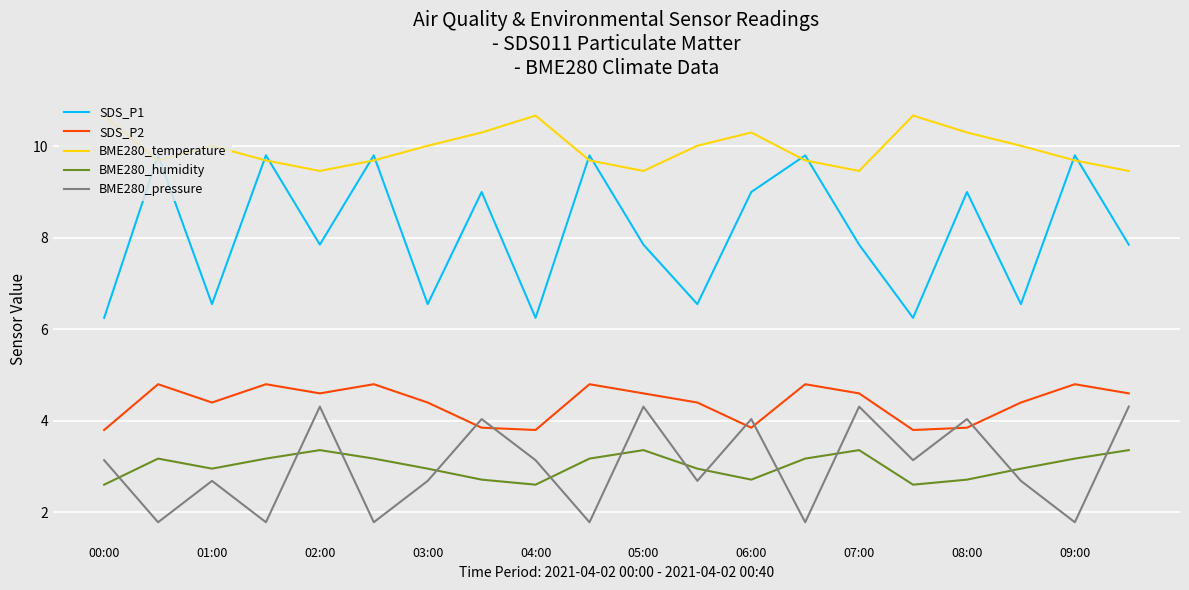

What is the maximum value for BME280_temperature?

10.7